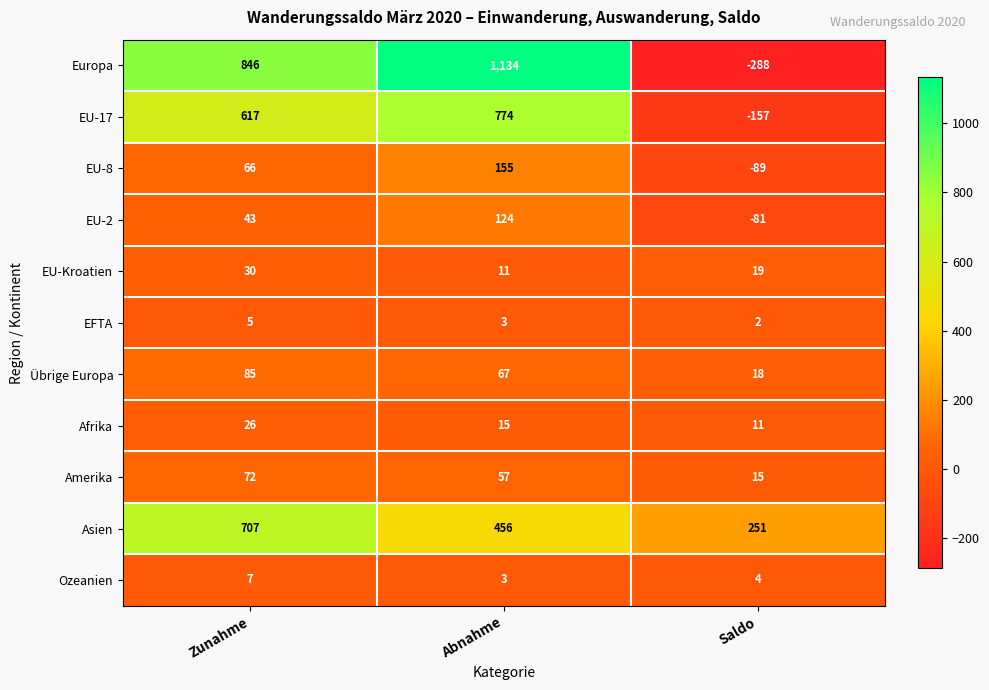

Between Abnahme and Saldo, which series saw the biggest shift?

Europa